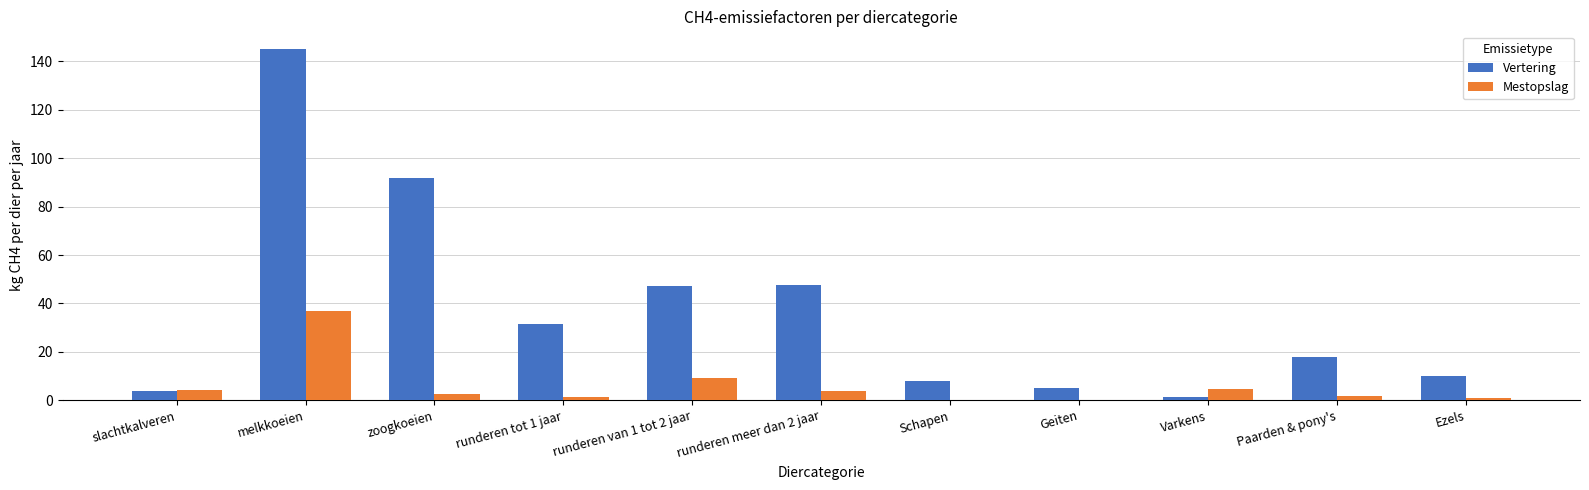

At which label is Vertering closest to 73?

zoogkoeien